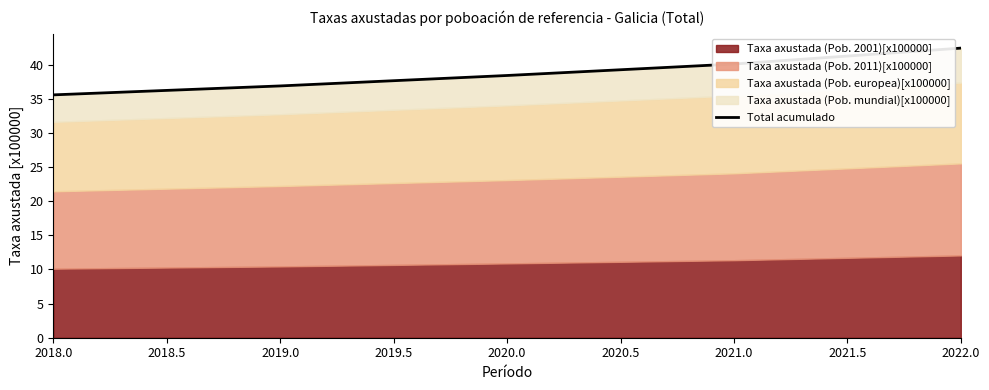

What is the difference between the maximum and minimum values?

6.8